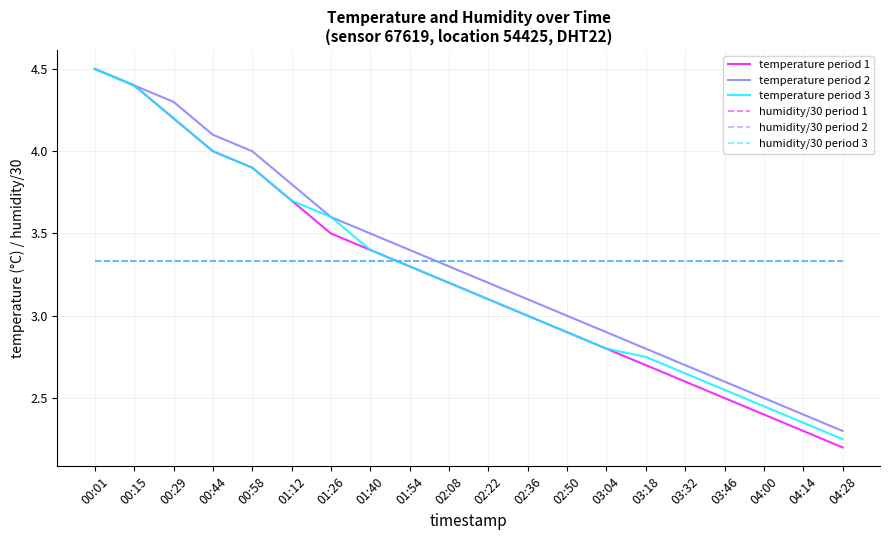

Does the chart have visible grid lines?

Yes